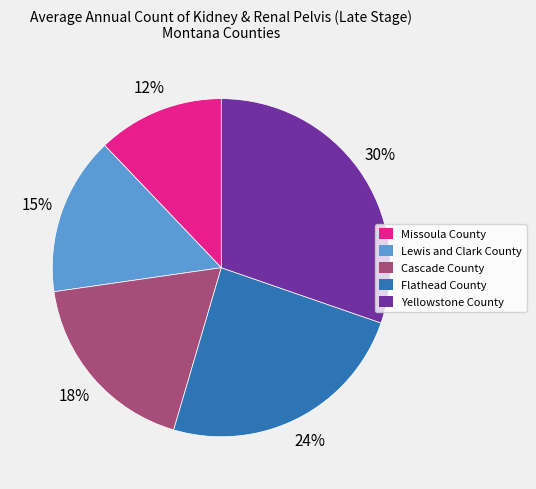

How many slices are in this pie chart?

5